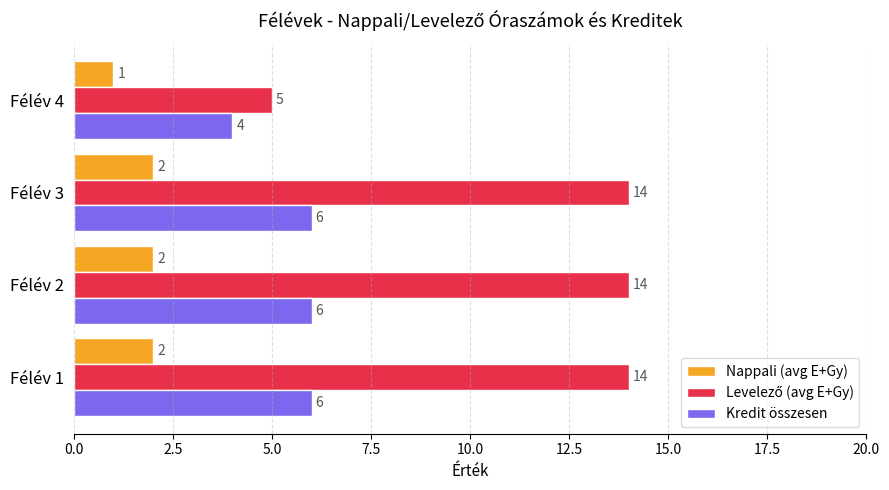

What is the average value of the Nappali (avg E+Gy) series?

2